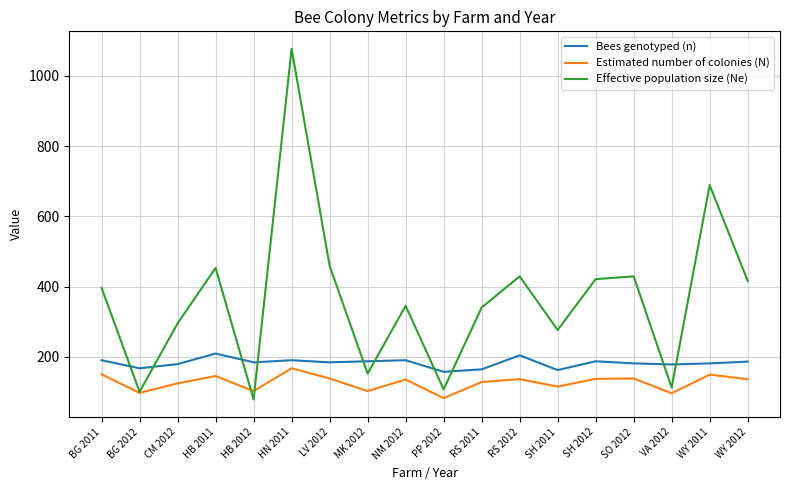

True or false: Effective population size (Ne) has a value of 460 at NM 2012.

False